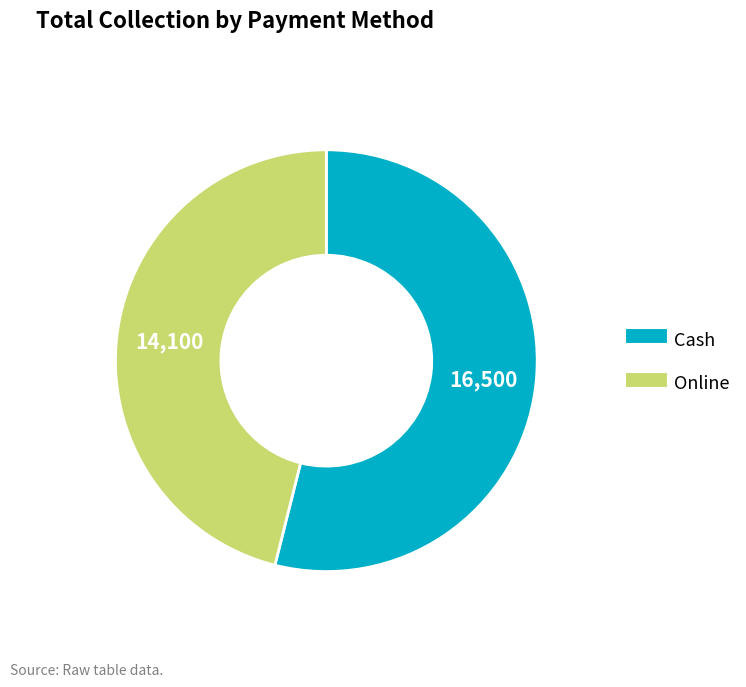

What is the ratio of the value at Online to the value at Cash?

0.9